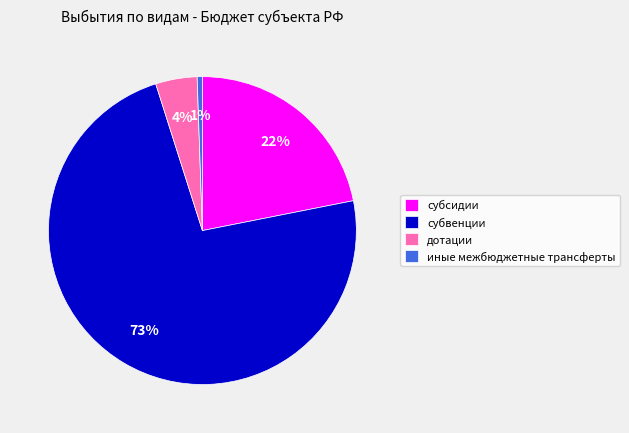

Count the number of slices in the pie.

4